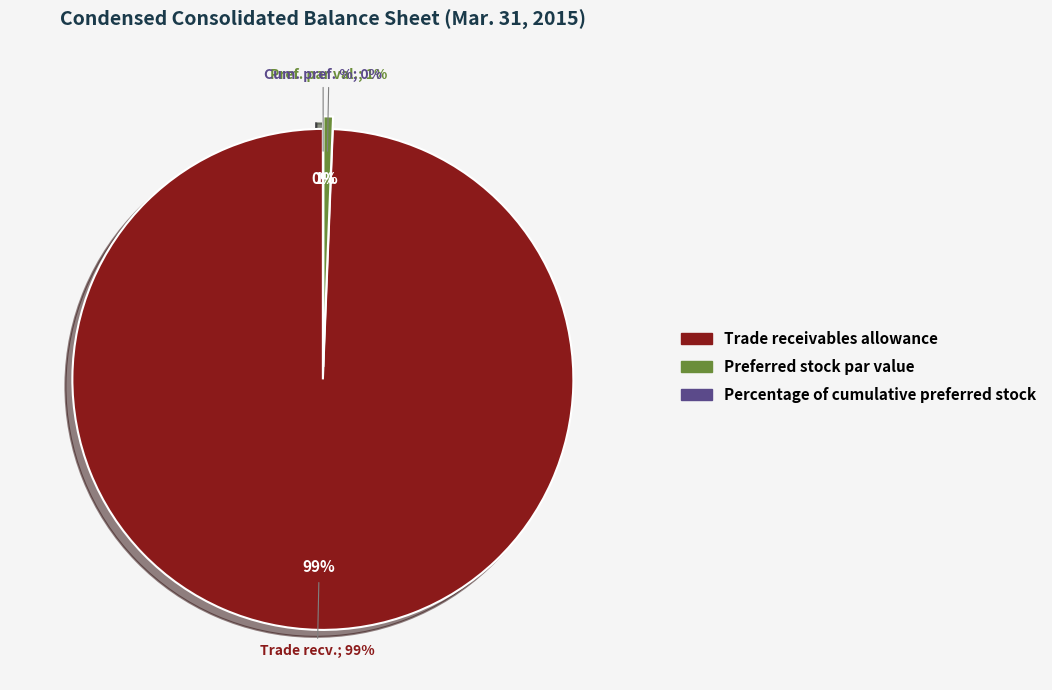

Count the number of slices in the pie.

3